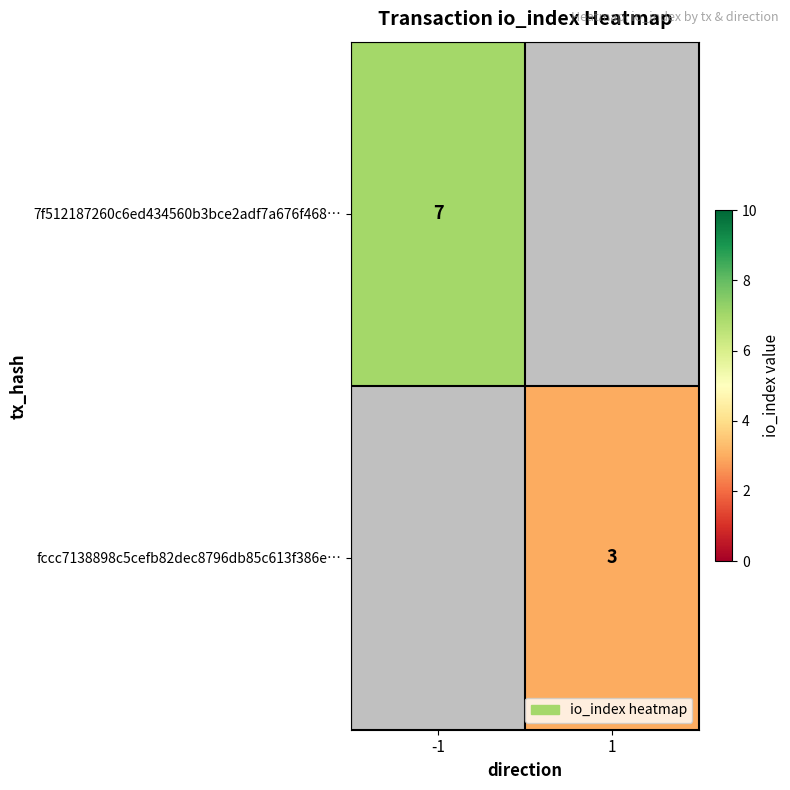

The value of 7f512187260c6ed434560b3bce2adf7a676f468… at -1 is 9. True or false?

False